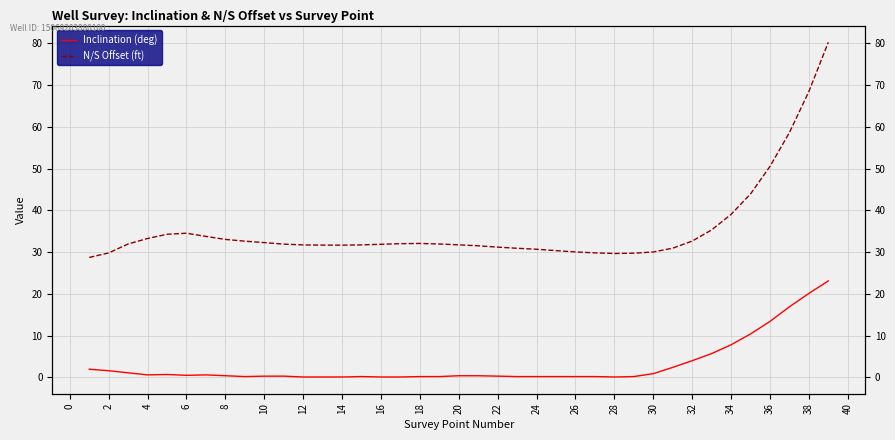

Which series has the widest spread of values?

N/S Offset (ft)